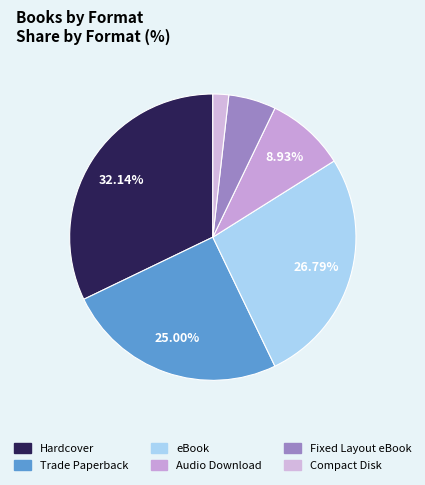

Approximately how many times larger is the value at Audio Download compared to Fixed Layout eBook?

1.7